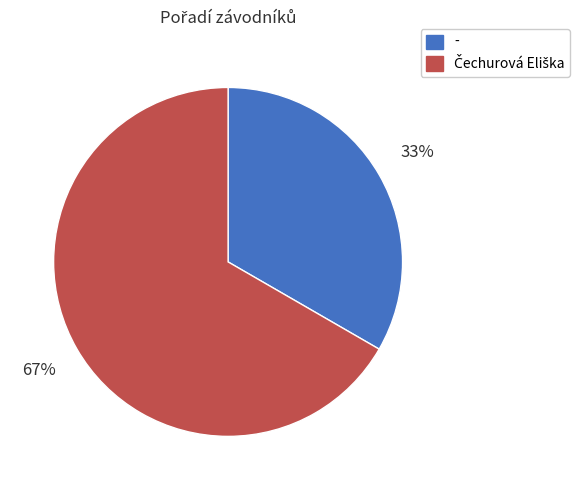

How many slices are in this pie chart?

2